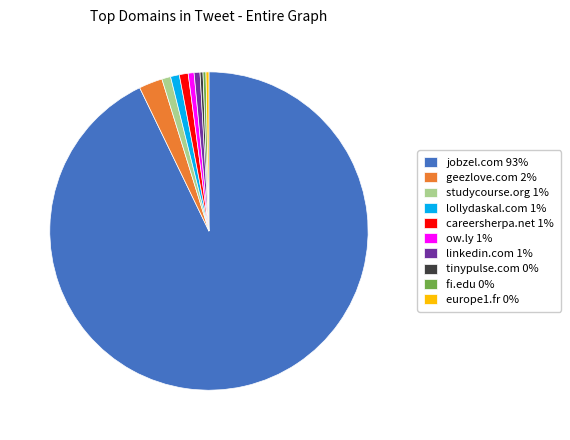

Is it true that studycourse.org 1% is 1% of the pie?

True